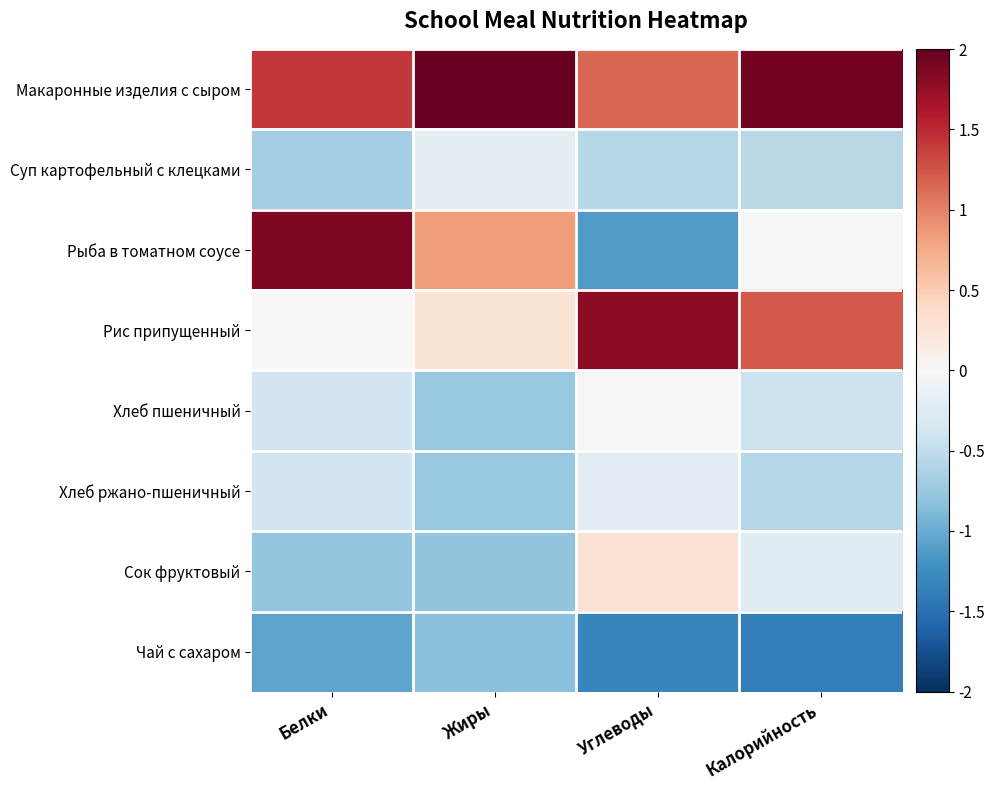

What is the difference between the highest and lowest values at Жиры?

3.0